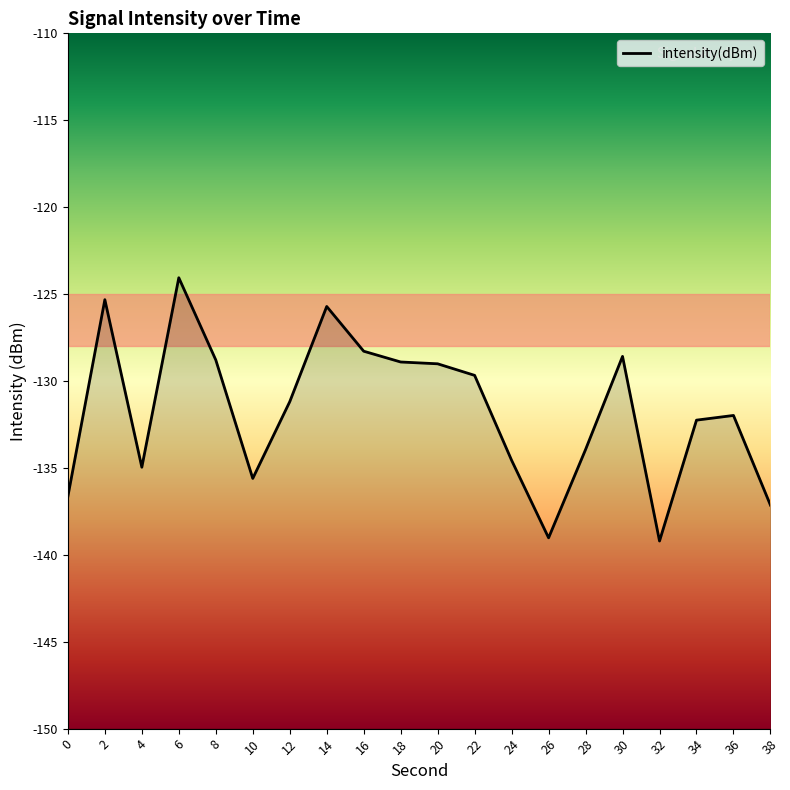

True or false: the data has more than 0 interior local peaks.

True